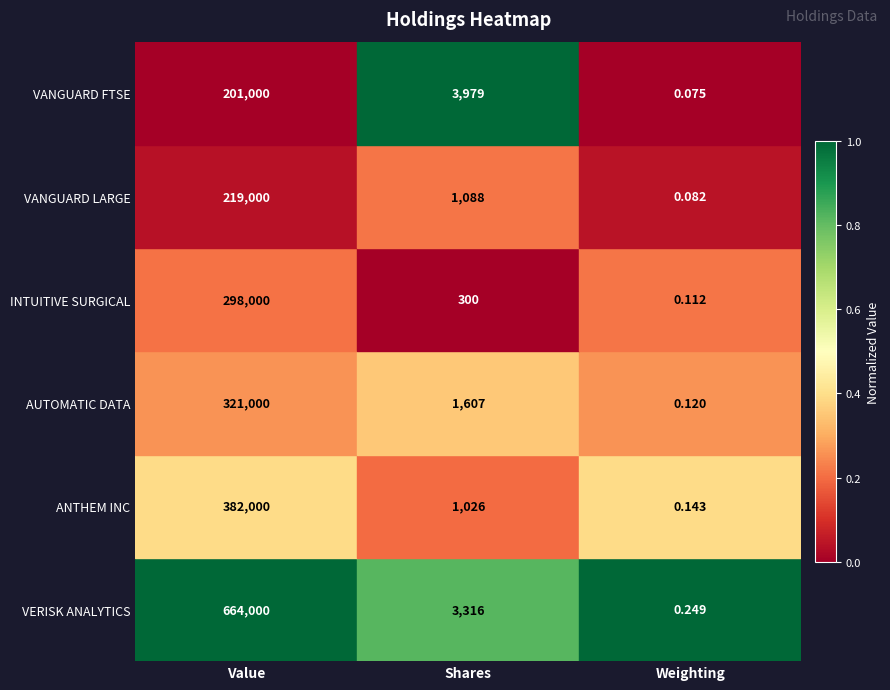

At Shares, list the series in order from largest to smallest.

VANGUARD FTSE, VERISK ANALYTICS, AUTOMATIC DATA, VANGUARD LARGE, ANTHEM INC, INTUITIVE SURGICAL